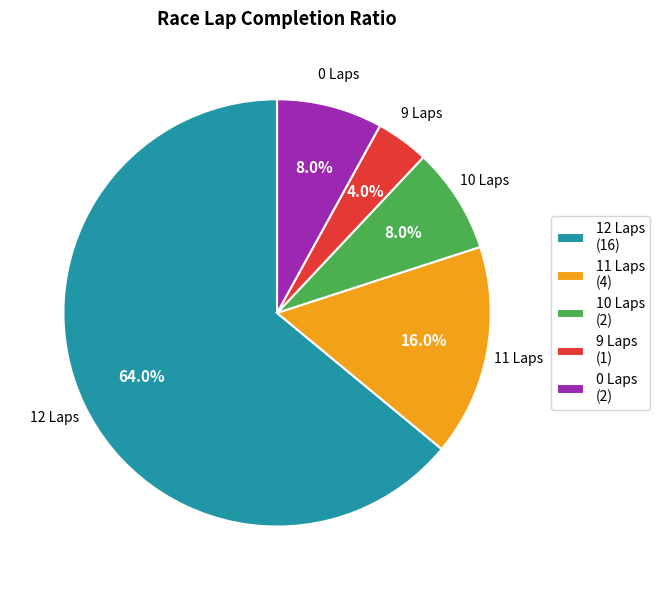

Which slice represents more than half of the pie?

12 Laps (16)